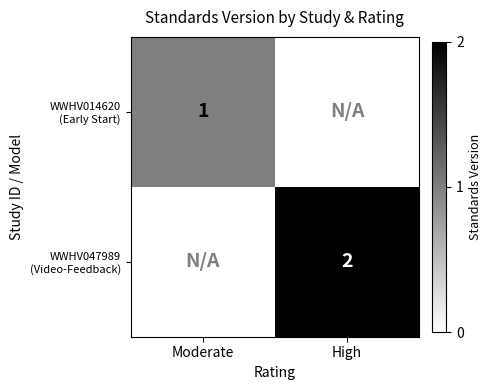

The WWHV047989 (Video-Feedback) series shows -1 at Moderate. True or false?

False